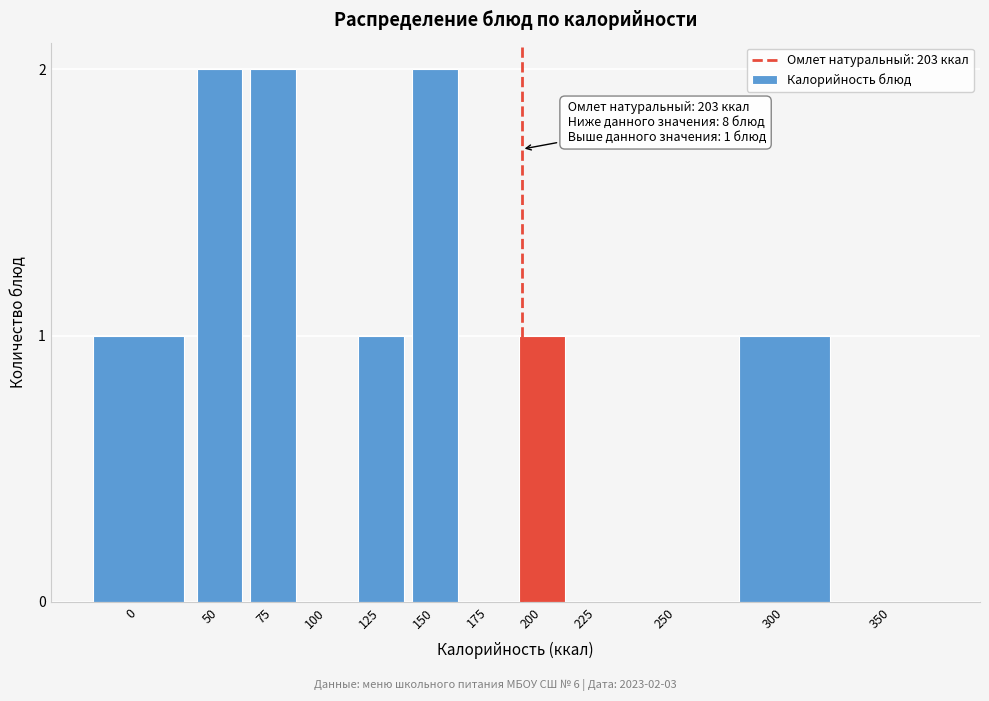

Reading left to right, extract all data points from this chart.

0=1	50=2	75=2	100=0	125=1	150=2	175=0	200=1	225=0	250=0	300=1	350=0